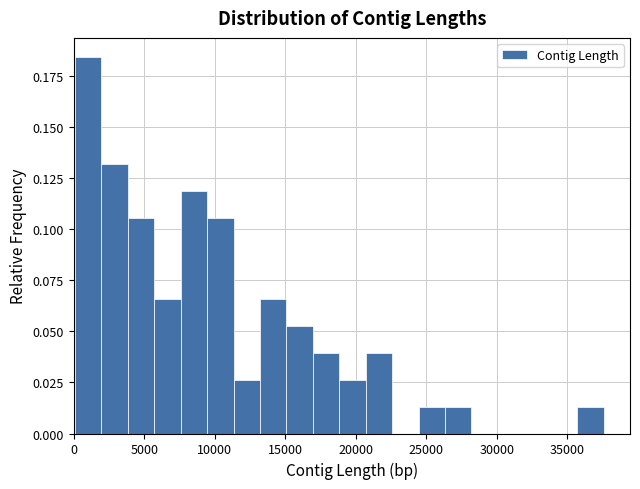

Read against the x-axis, roughly where is the centre of the tallest bar?

1000